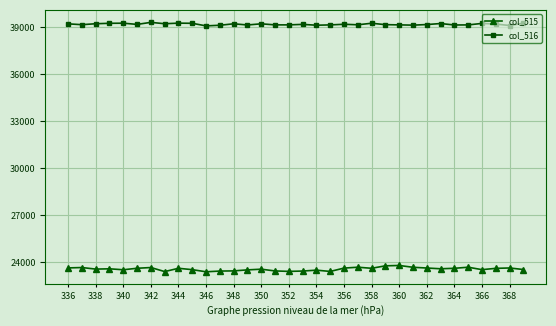

What is the sum of all col_515 values?

800828